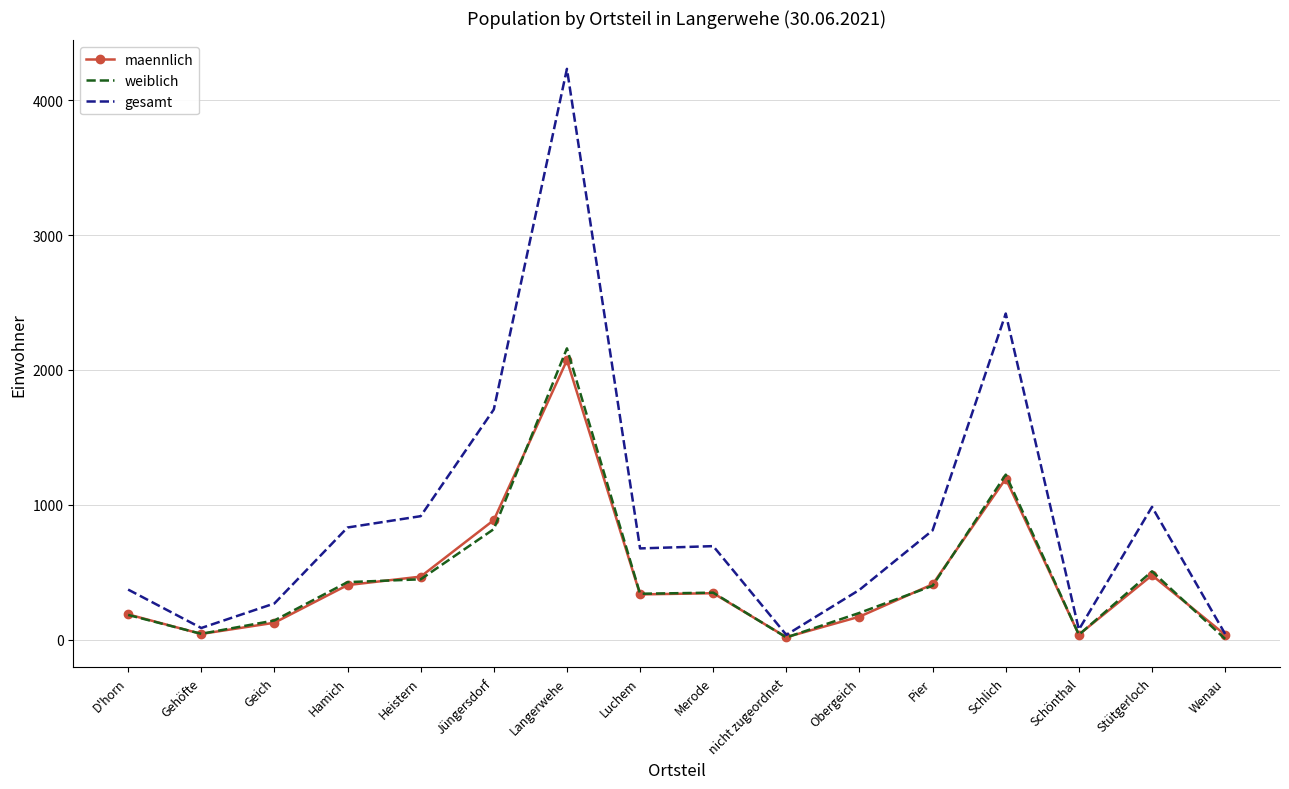

What is the highest value of the maennlich series?

2072